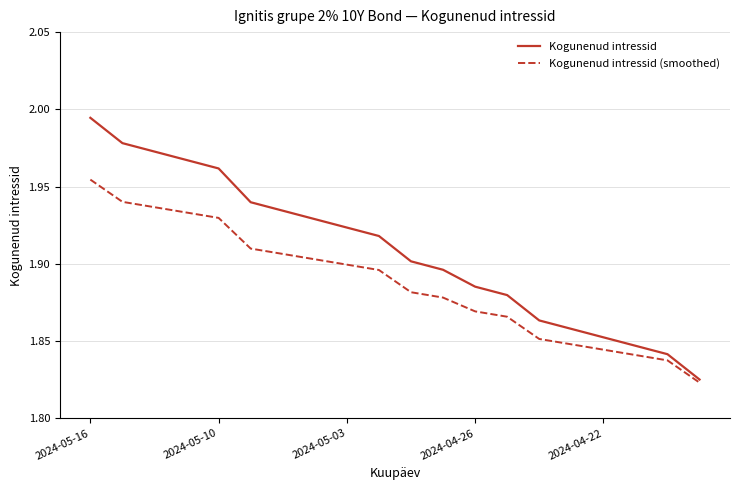

How many Kogunenud intressid (smoothed) values are between 1 and 2?

20